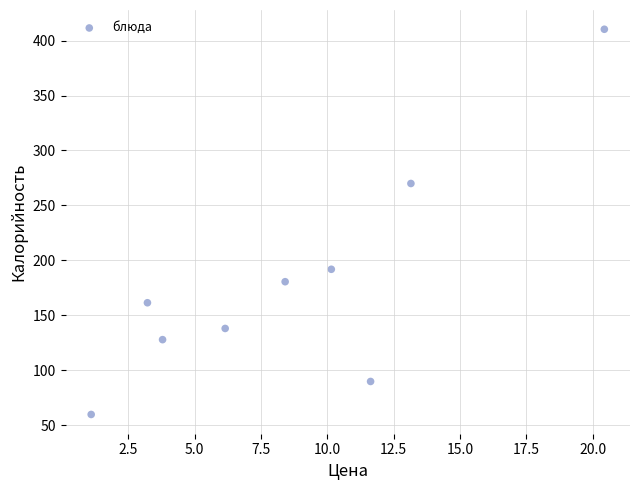

What is the range of Y values (max minus min)?

350.2